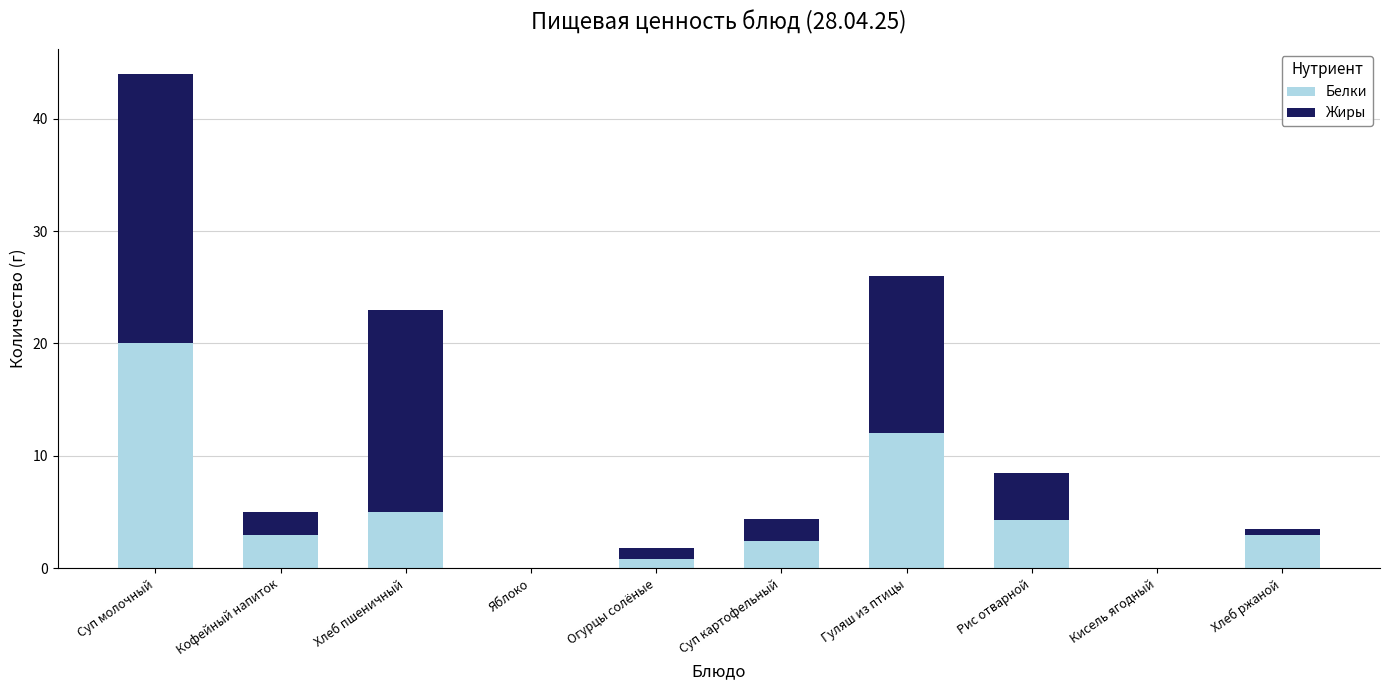

How many categories are shown in the chart?

10